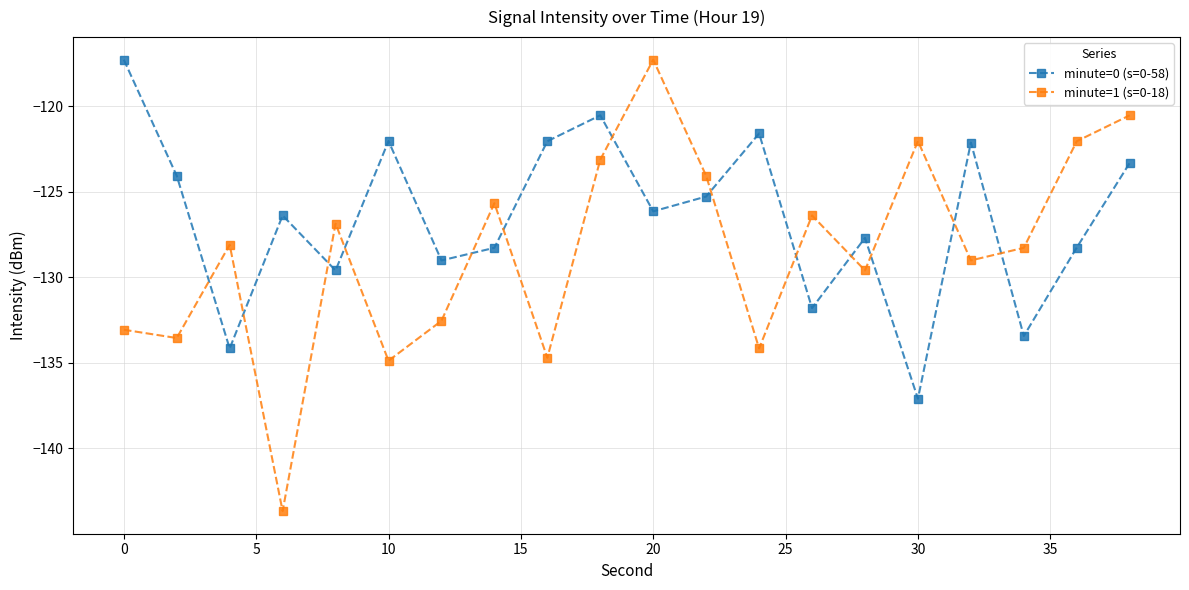

What is the sum of all minute=0 (s=0-58) values?

-2530.2